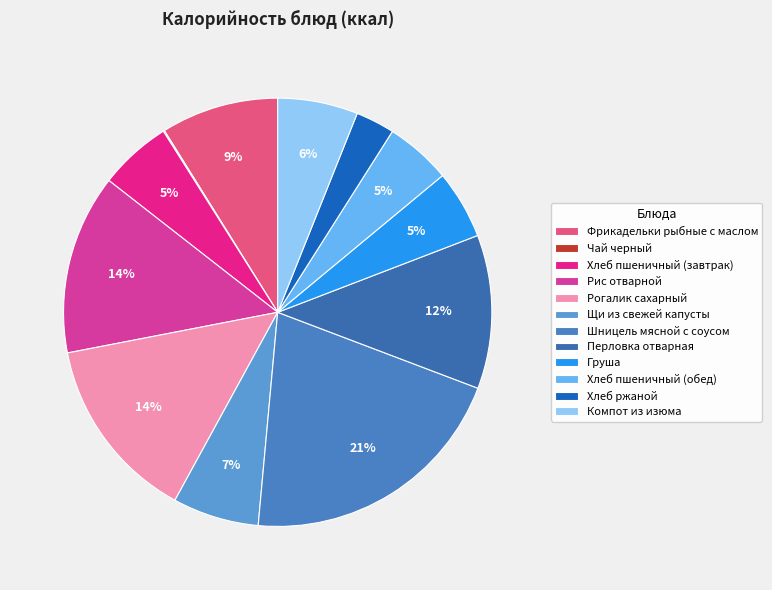

To the nearest percent, what portion does Щи из свежей капусты represent?

7%